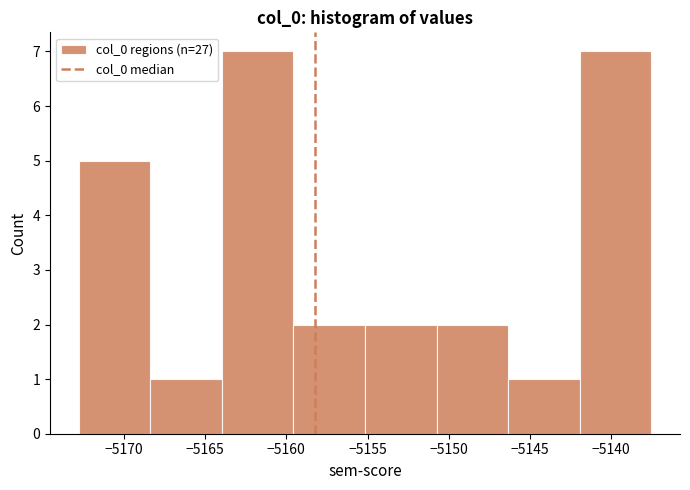

Reading left to right, list every bar in this chart as the range it spans on the x-axis followed by its height. Neither the bar edges nor the heights are printed on the chart, so give them approximately, as read against the axes.

-5173.0 to -5168.5: 5
-5168.5 to -5164.0: 1
-5164.0 to -5159.5: 7
-5159.5 to -5155.0: 2
-5155.0 to -5150.5: 2
-5150.5 to -5146.5: 2
-5146.5 to -5142.0: 1
-5142.0 to -5137.5: 7